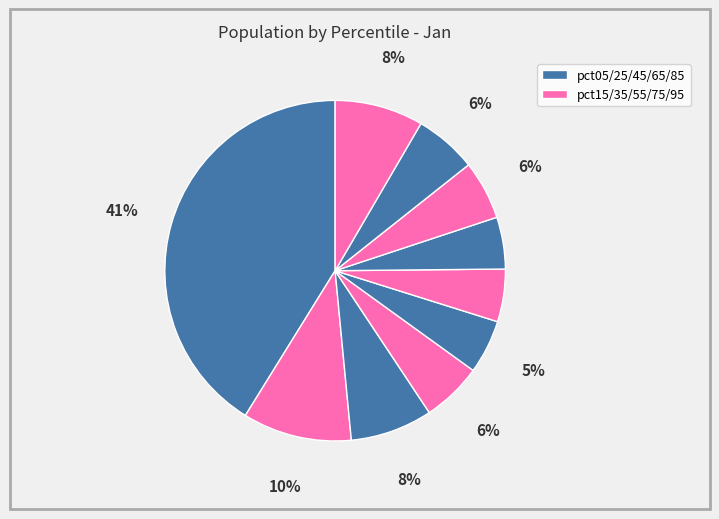

Rank the categories by value from highest to lowest.

pct05, pct15, pct95, pct25, pct85, pct35, pct75, pct45, pct55, pct65